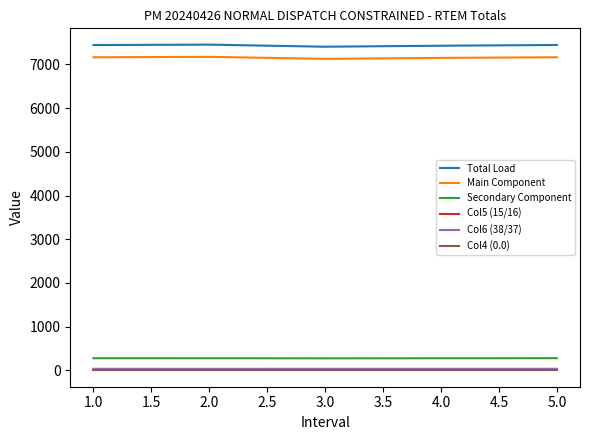

What is the greatest value displayed?

7451.7